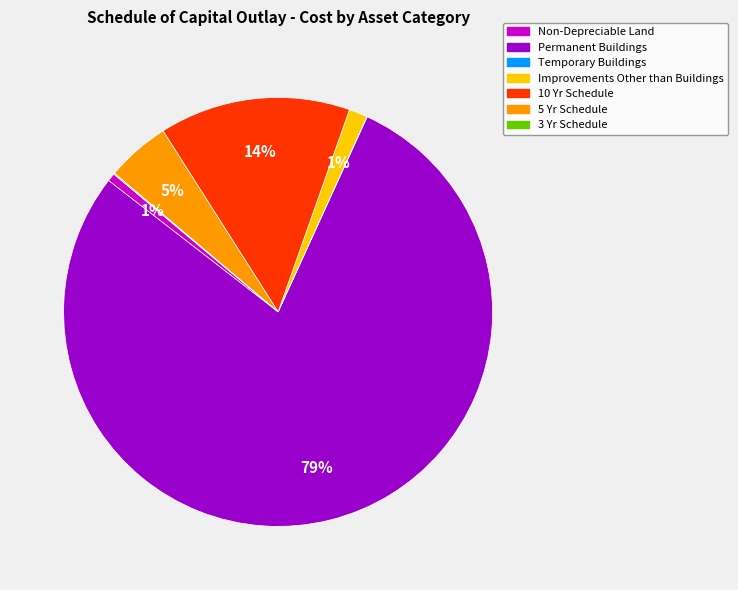

Which category has the biggest portion of the pie?

Permanent Buildings